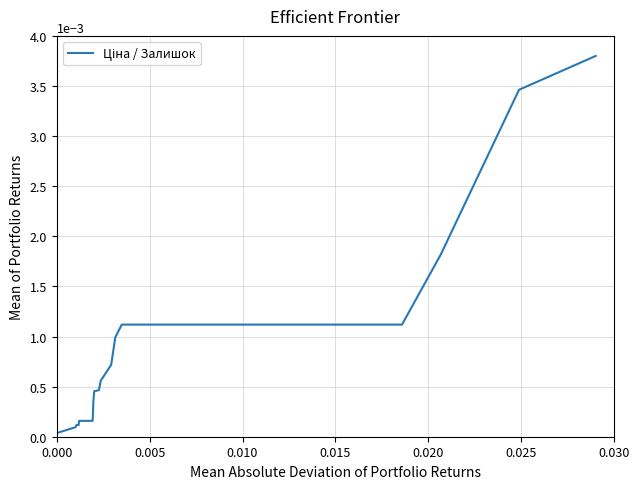

The chart shows a value of 0.0 at 15. True or false?

False